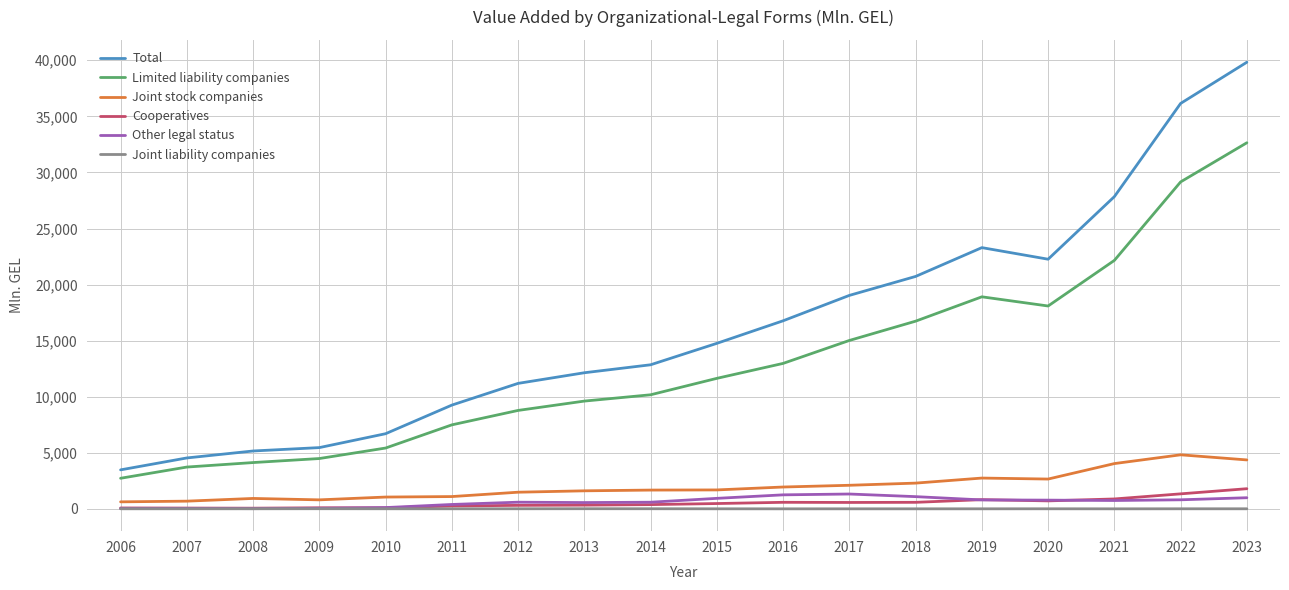

In Limited liability companies, how many points are lower than both neighbors (excluding endpoints)?

1